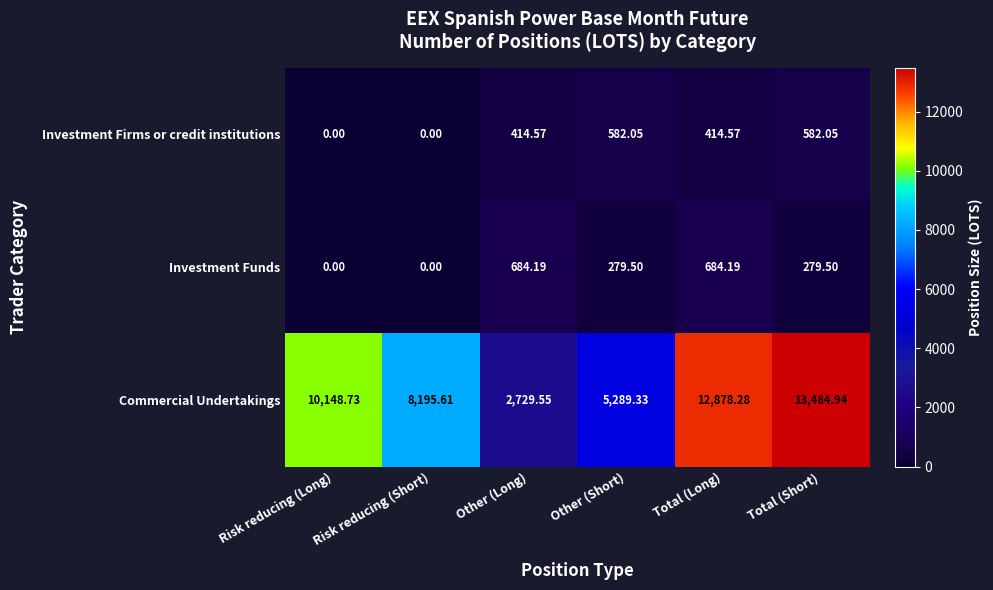

Which label corresponds to the largest value in the chart?

Total (Short)